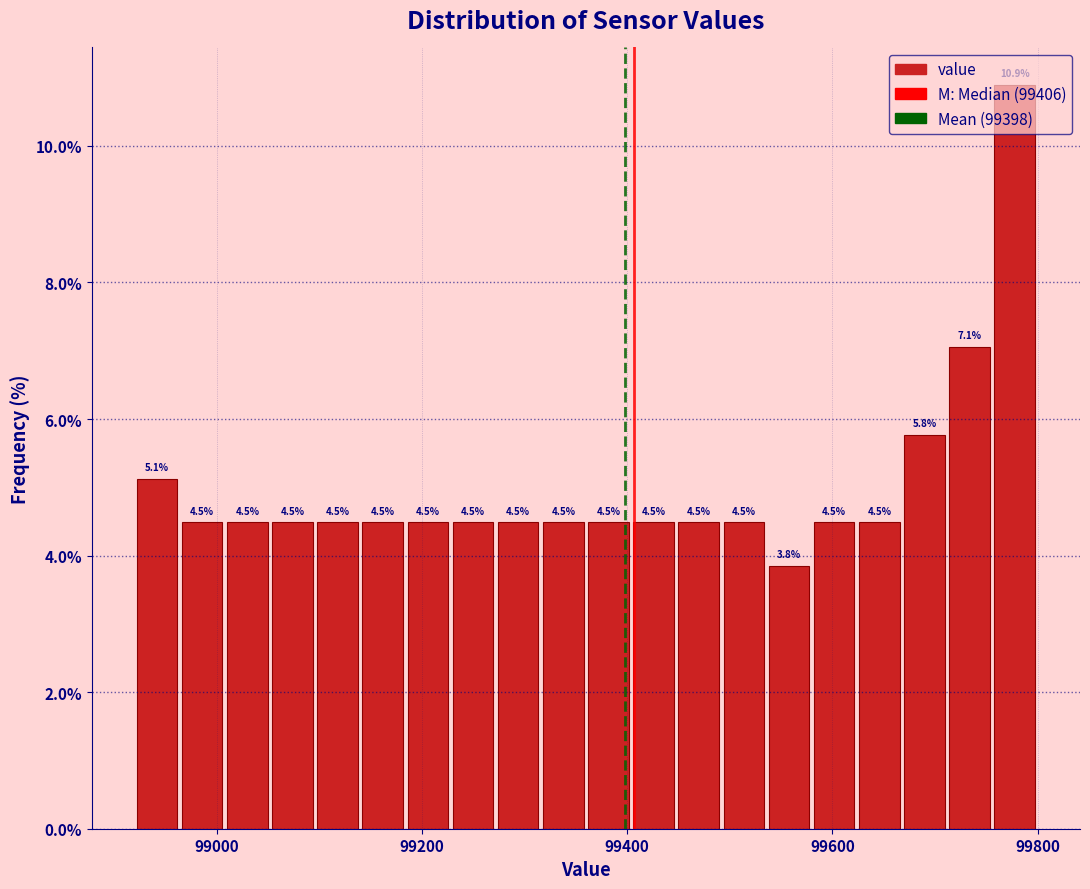

Read against the x-axis, roughly where is the centre of the tallest bar?

99780